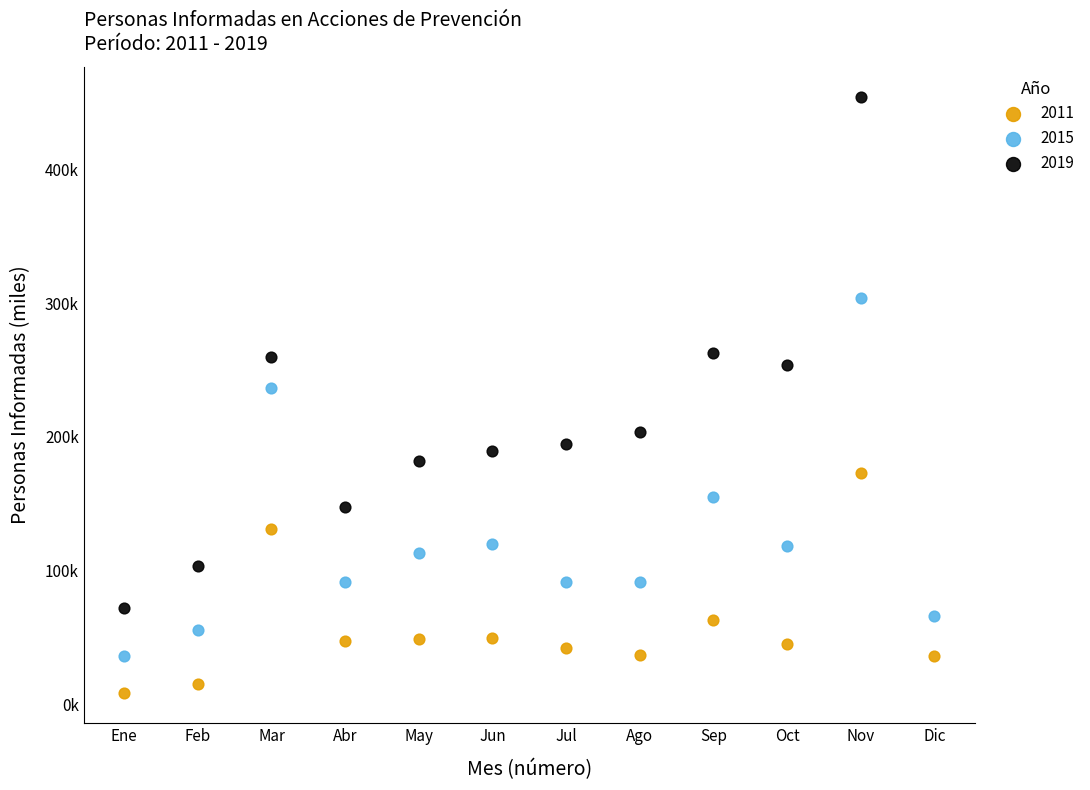

What are all the series names shown in the legend?

2011, 2015, 2019